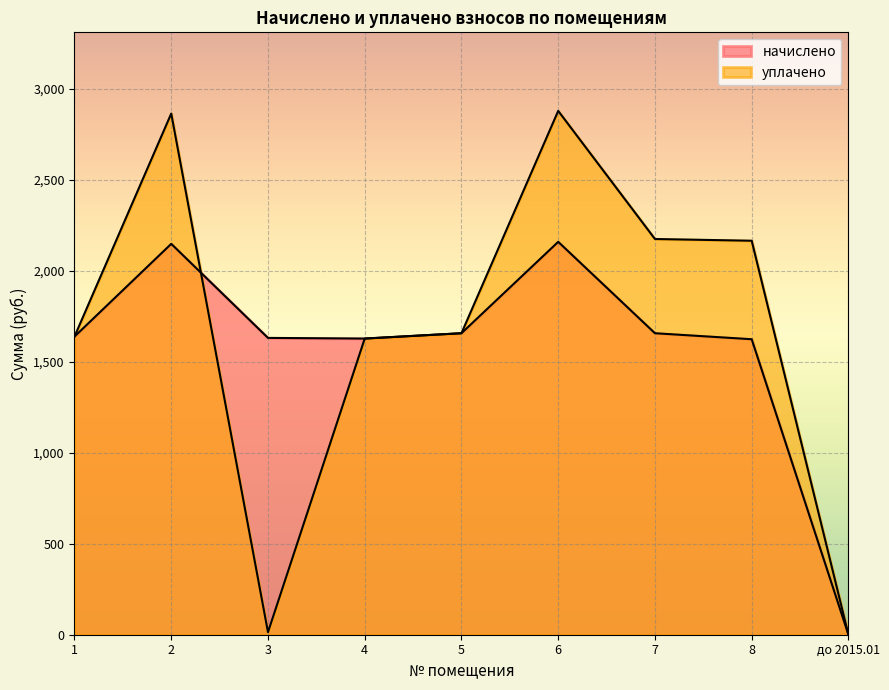

Between до 2015.01 and 4, which is larger?

4